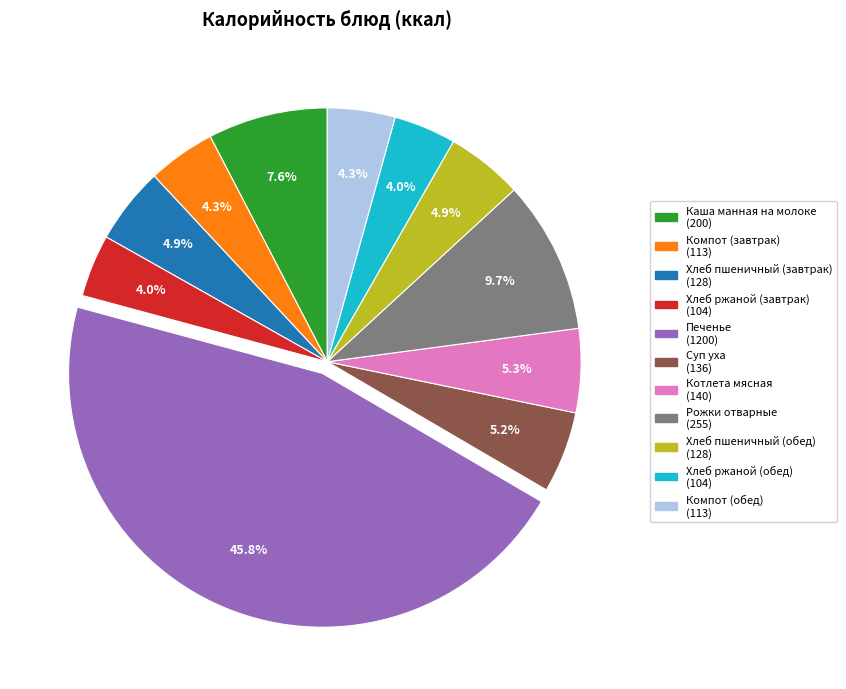

What percentage is the Компот (обед) slice, to the nearest percent?

4%